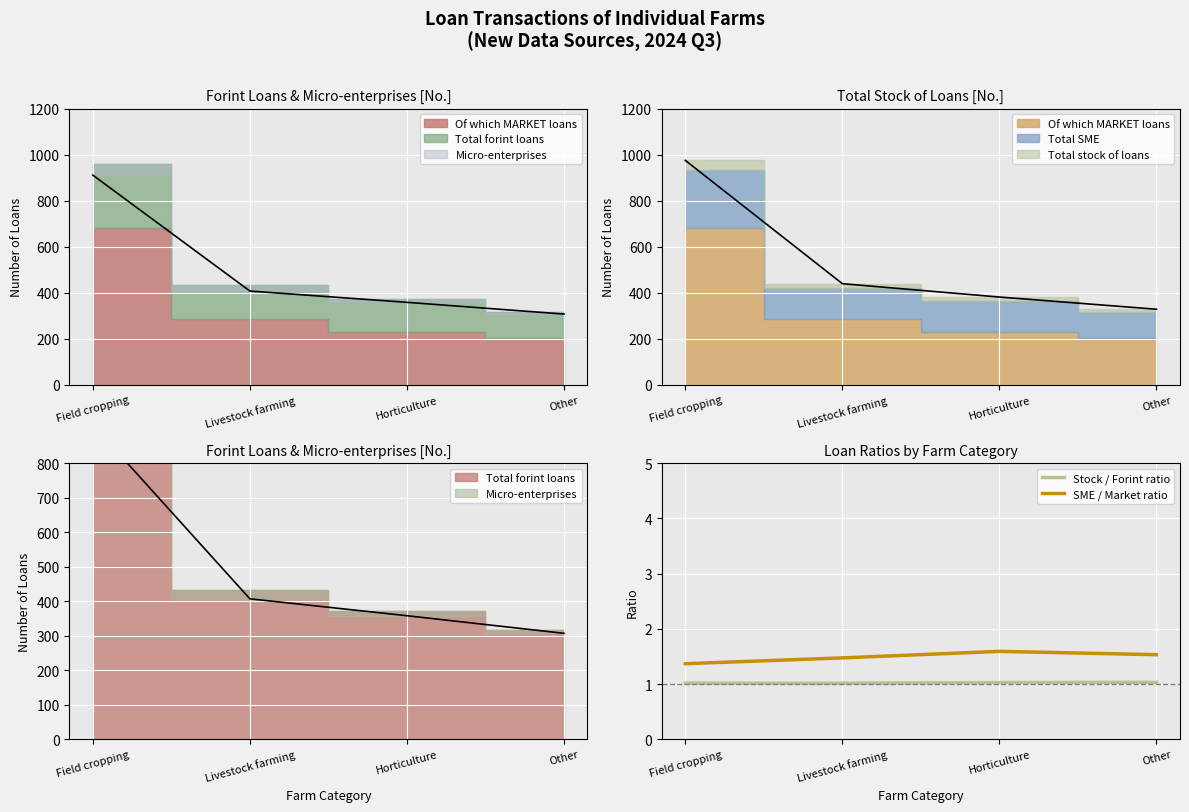

True or false: Stock / Forint ratio and SME / Market ratio intersect in this chart.

False